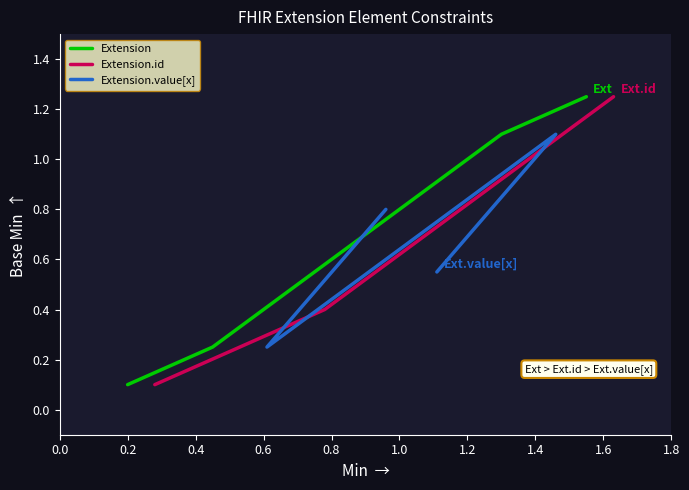

At which category is the sum across all series the highest?

0.6